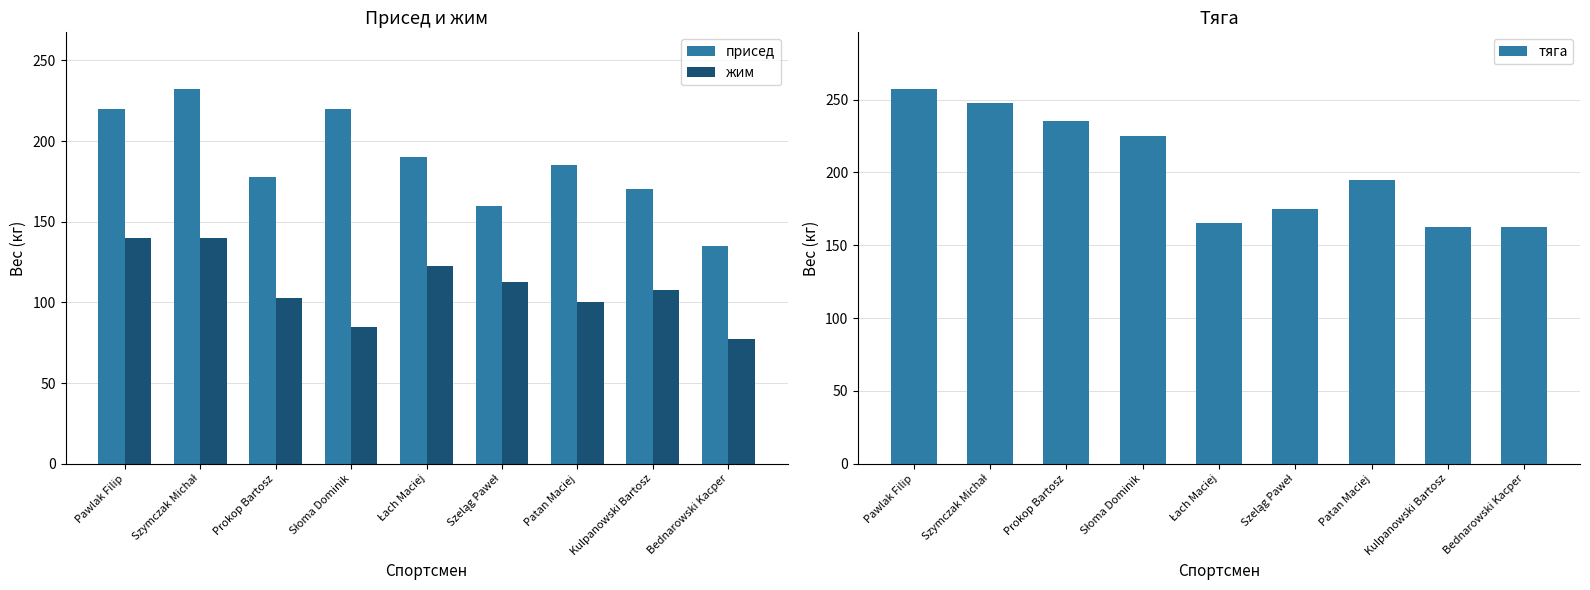

Between Szeląg Paweł and Słoma Dominik, which is larger?

Słoma Dominik